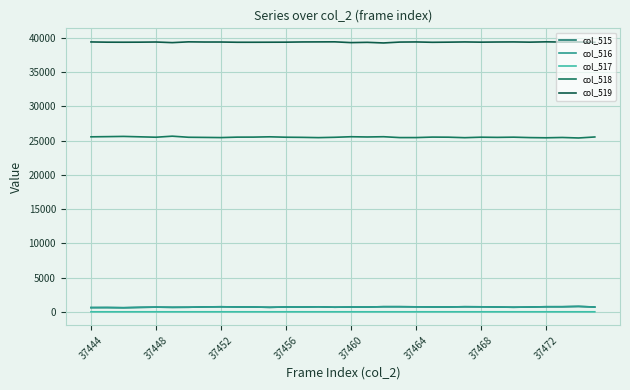

Where does the col_516 series first go above 700?

37472